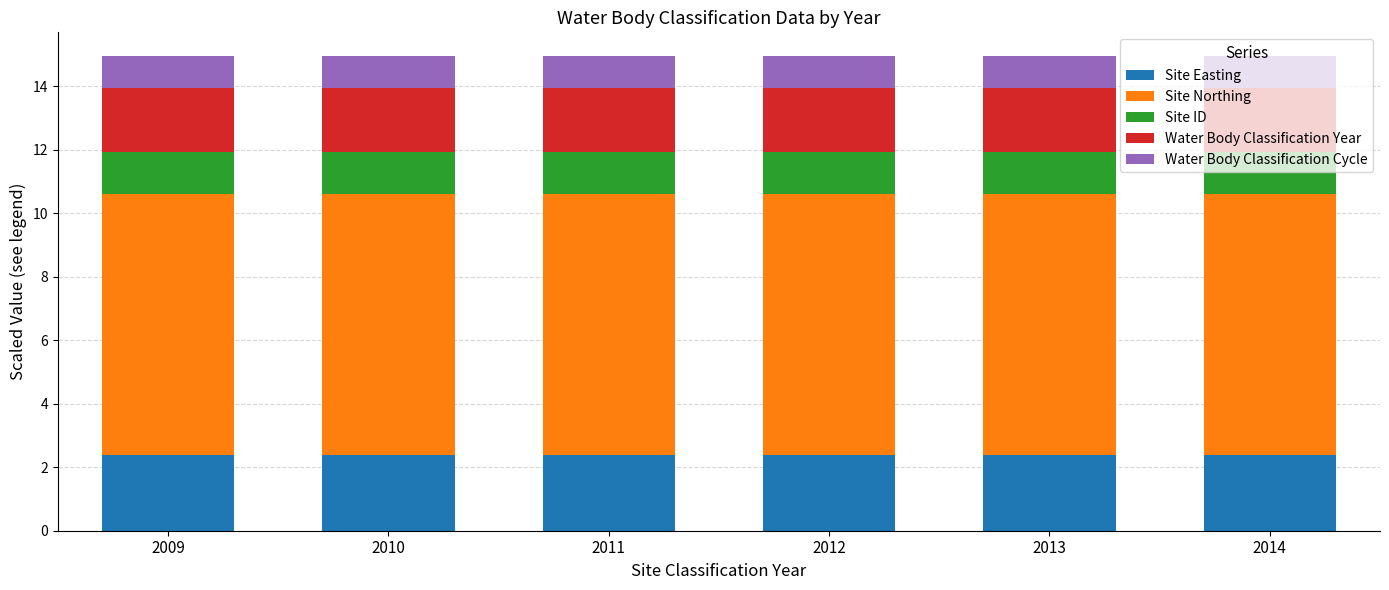

What is the minimum value for Site Easting?

2.4